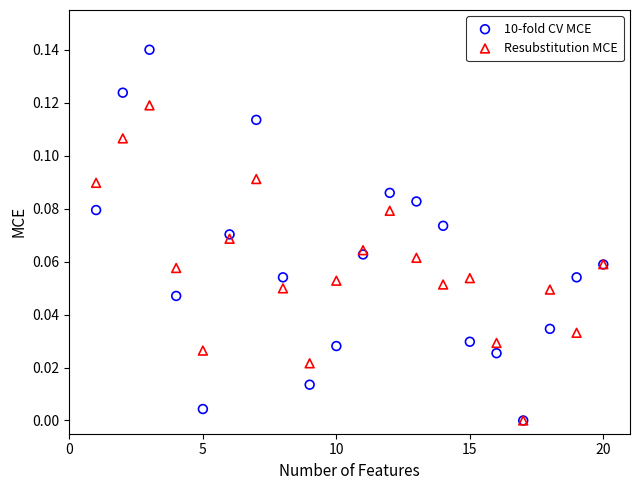

Which series reaches the maximum Y coordinate?

10-fold CV MCE